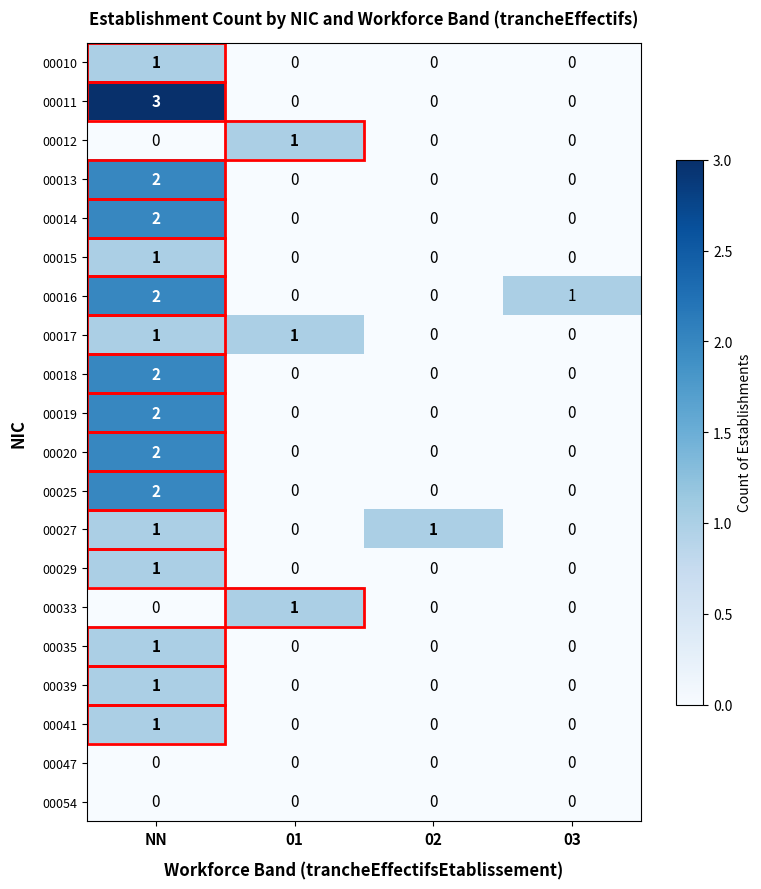

At which category does the chart reach its peak across all series?

NN